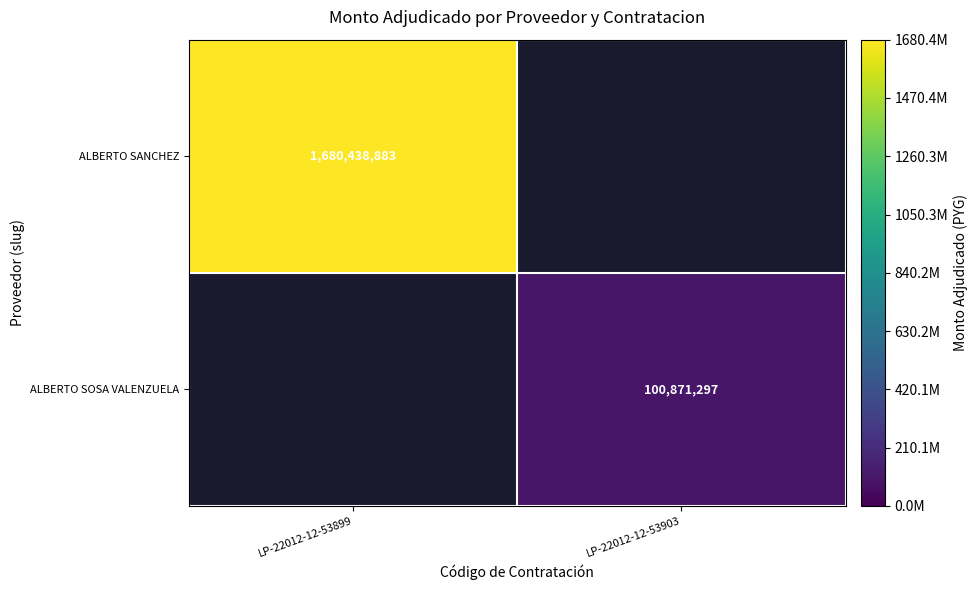

Which has a higher value, LP-22012-12-53903 or LP-22012-12-53899?

LP-22012-12-53899